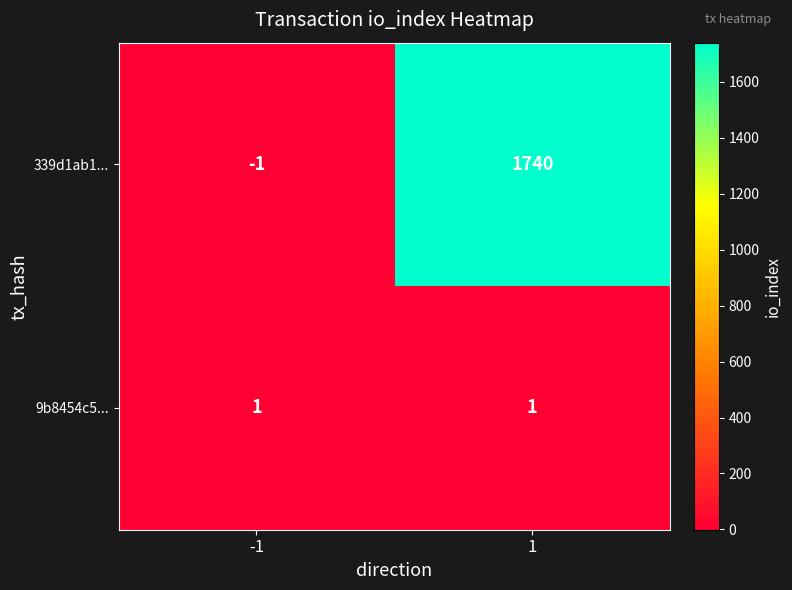

What is the spread (max minus min) of values at -1?

2